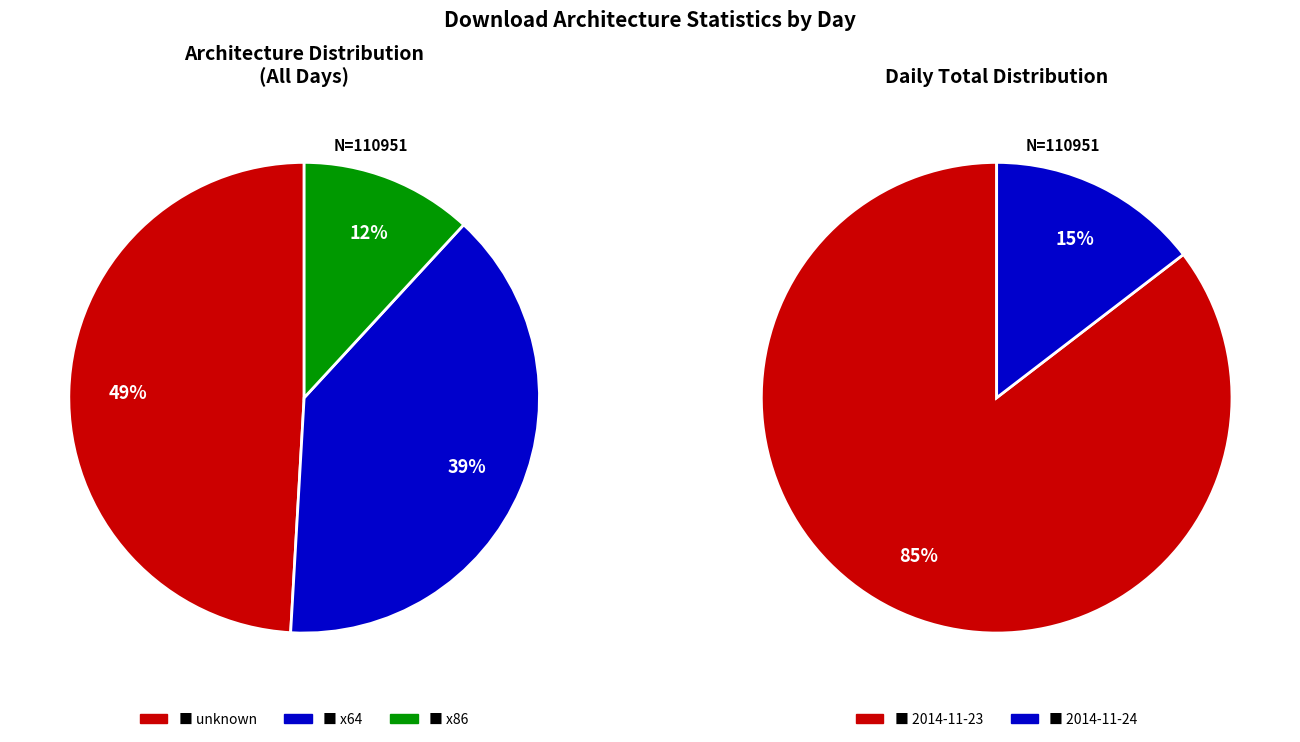

Does 2014-11-24 represent more than half of the total?

No